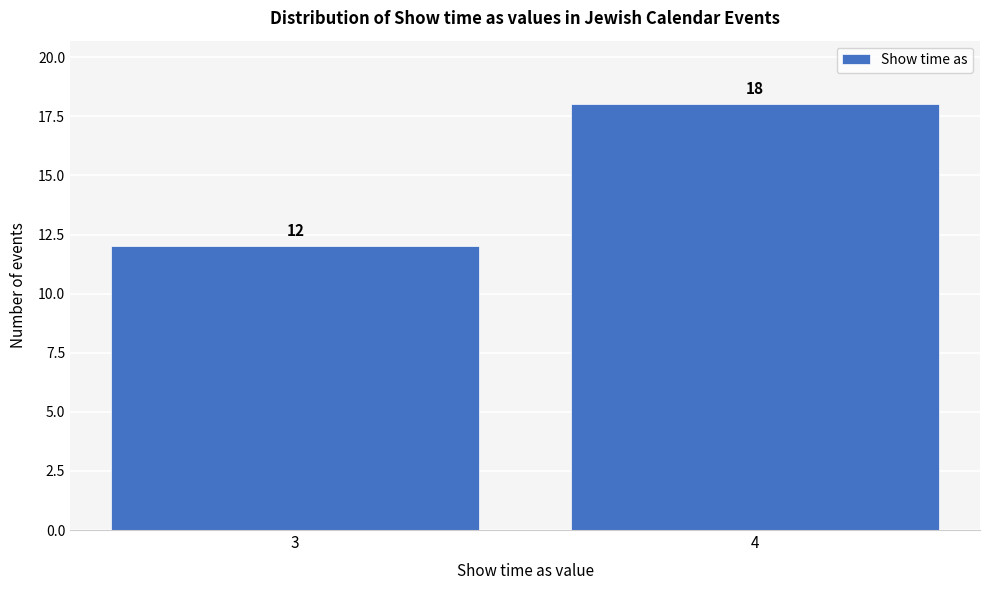

Reading left to right, extract all data points from this chart.

12	18